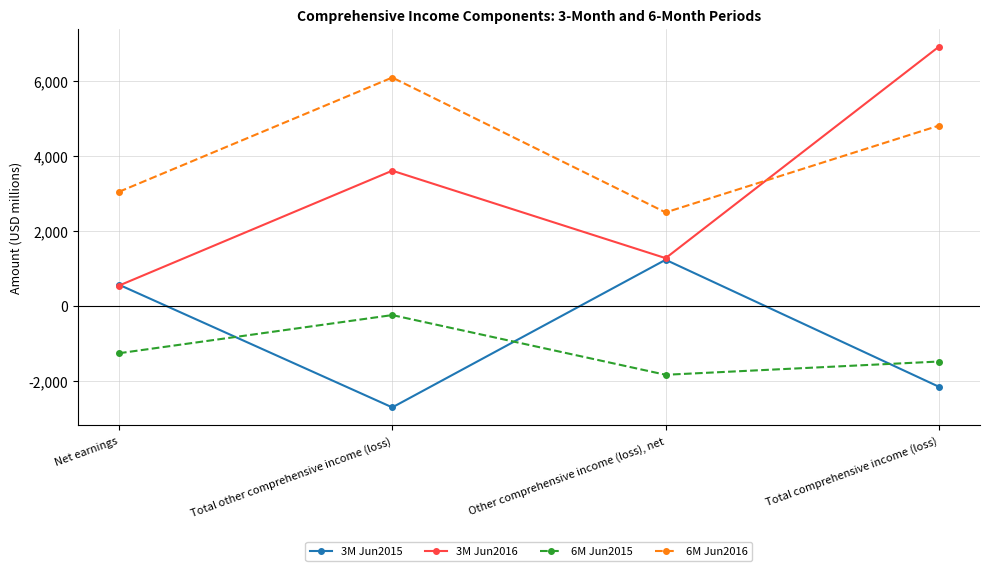

At which label is 3M Jun2015 closest to -728?

Net earnings